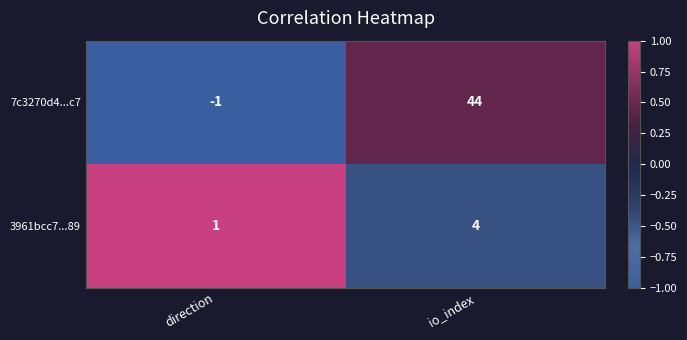

What is the spread (max minus min) of values at io_index?

40